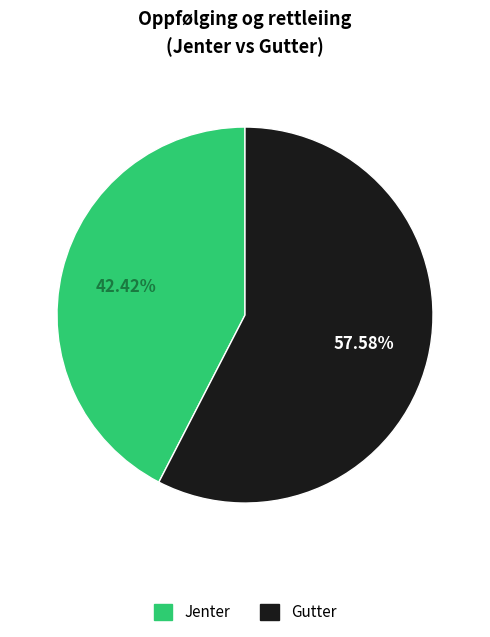

Is it true that Jenter is 52% of the pie?

False